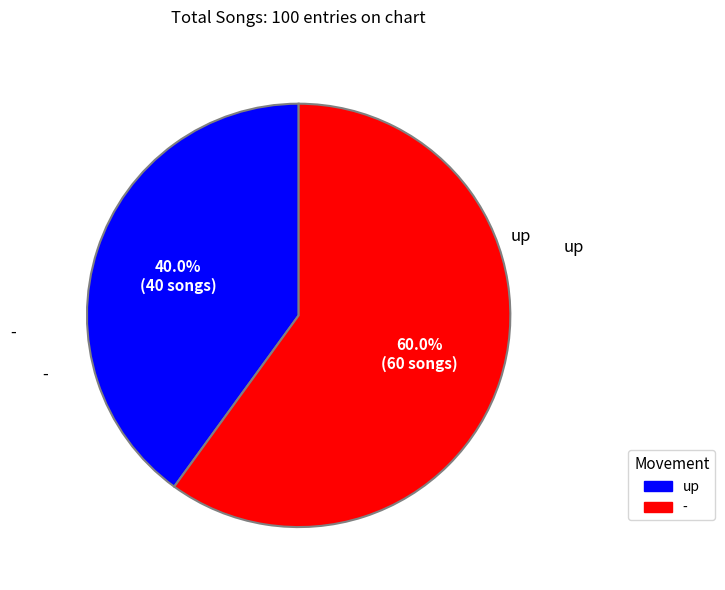

To the nearest percent, what is the average slice percentage?

50%